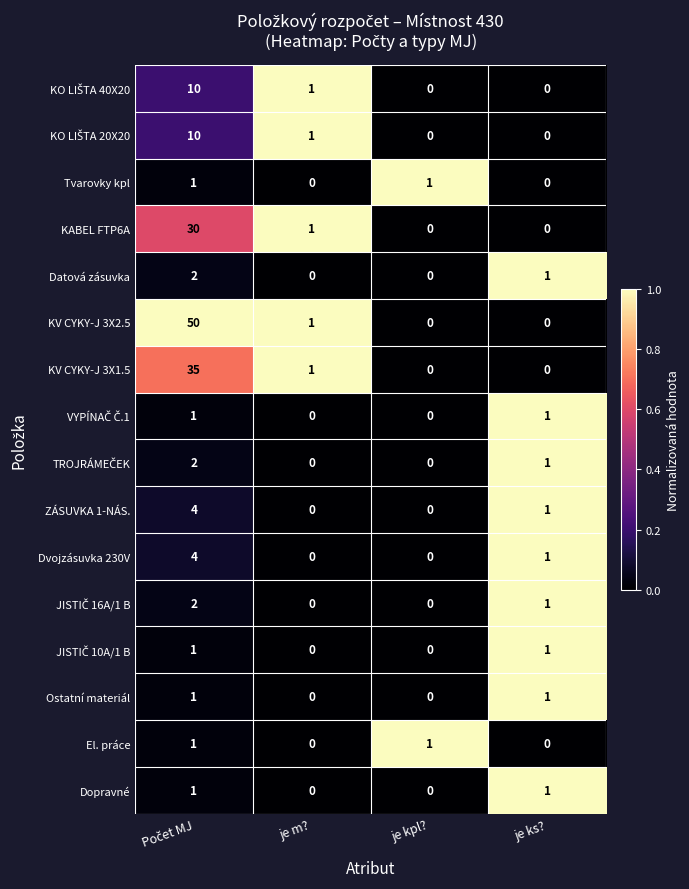

Which series has the largest range (max minus min)?

KV CYKY-J 3X2.5